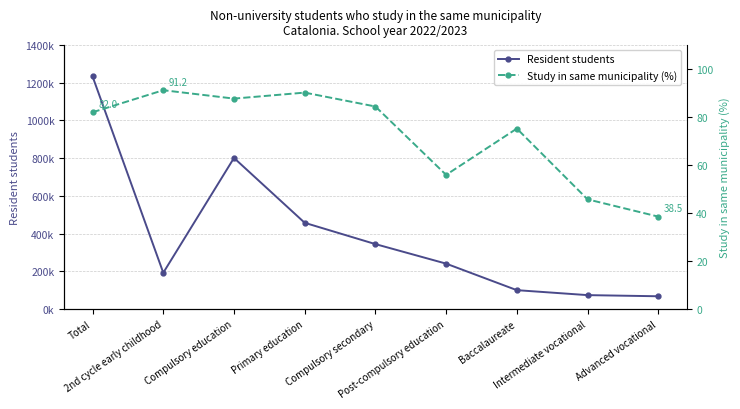

True or false: Resident students and Study in same municipality (%) intersect in this chart.

False